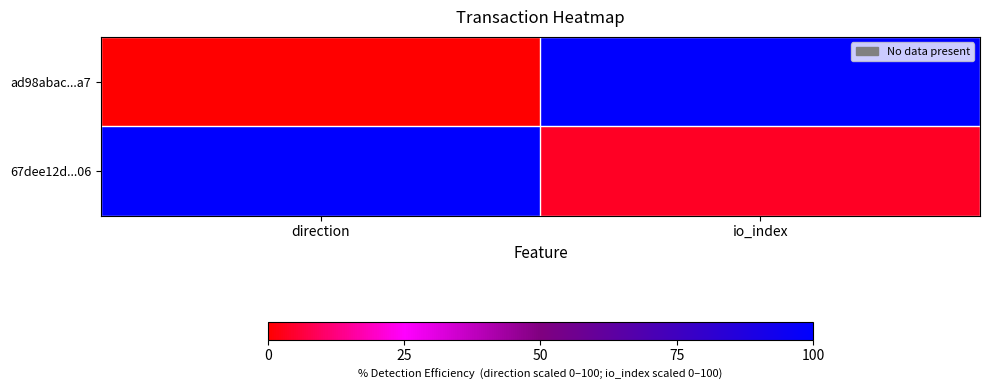

Reading left to right, what are all the values shown in this chart?

ad98abac...a7: direction=0.0	io_index=100.0
67dee12d...06: direction=100.0	io_index=3.6